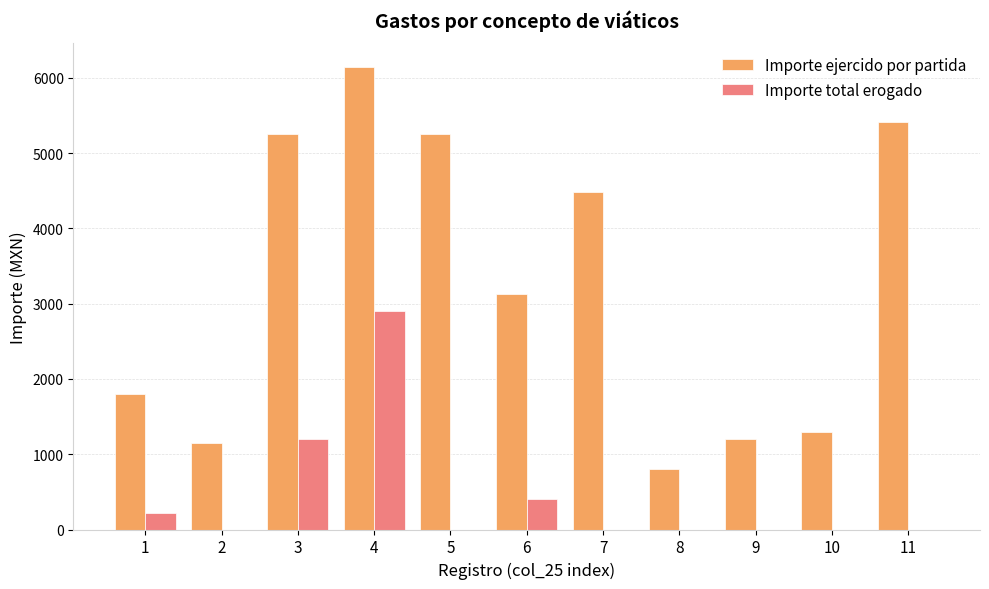

The value of Importe total erogado at 5 is -1732.7. True or false?

False